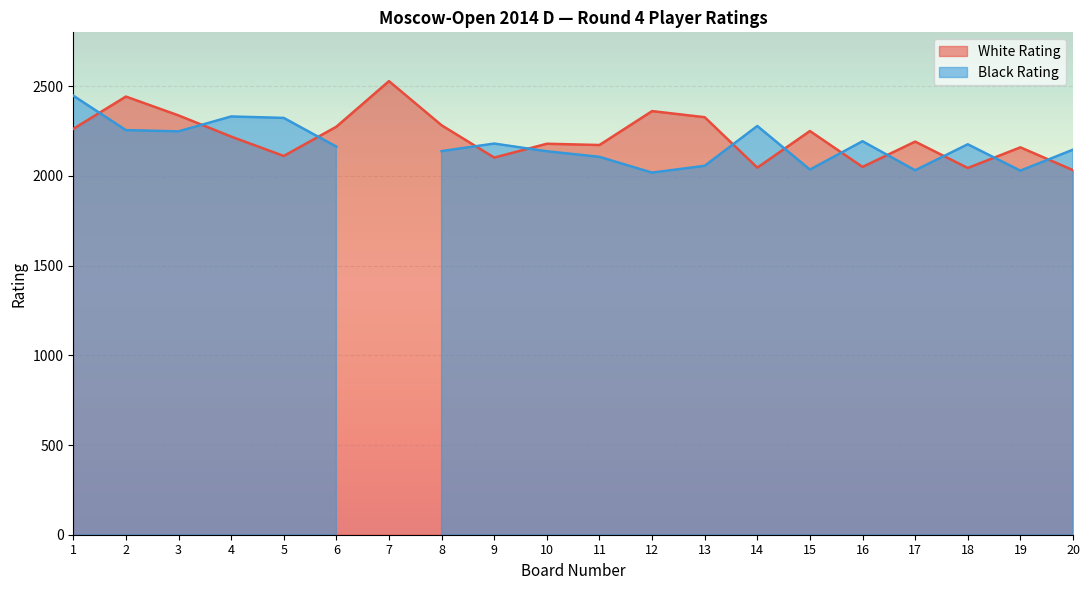

Does the chart display data point markers on the line(s)?

No